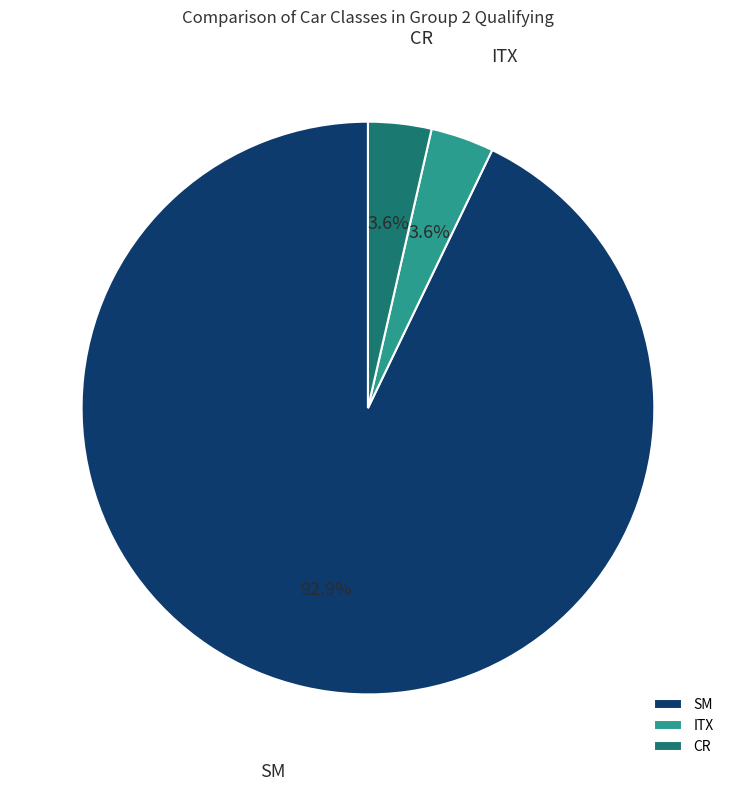

Which slice is the largest?

SM